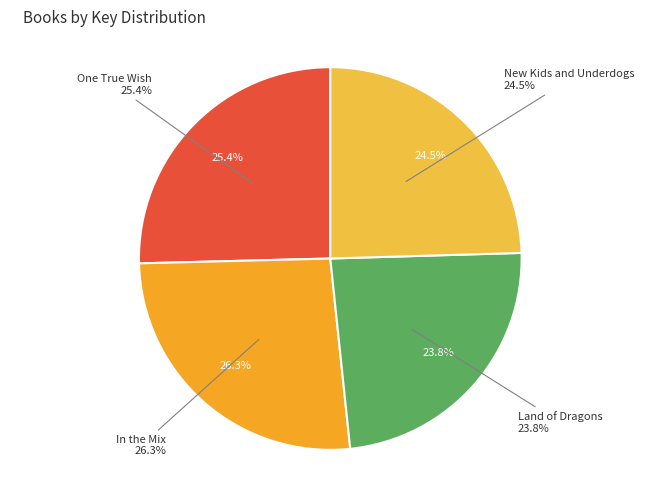

Is there a majority slice in this chart?

No